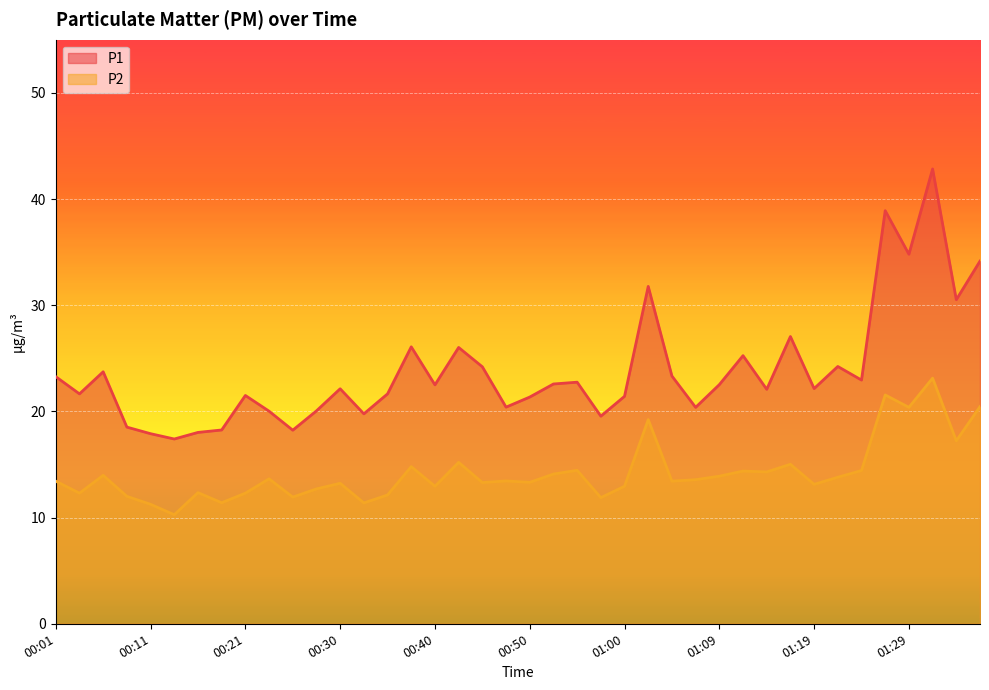

Reading left to right, list all the values displayed in this chart.

P1: 00:01=23.3	00:03=21.6	00:06=23.7	00:08=18.5	00:11=17.9	00:13=17.4	00:16=18.0	00:18=18.2	00:21=21.5	00:23=20.0	00:26=18.2	00:28=20.1	00:30=22.1	00:33=19.8	00:35=21.6	00:38=26.1	00:40=22.5	00:43=26.0	00:45=24.2	00:47=20.4	00:50=21.4	00:52=22.6	00:55=22.8	00:57=19.6	01:00=21.4	01:02=31.8	01:04=23.3	01:07=20.4	01:09=22.5	01:12=25.2	01:14=22.1	01:17=27.1	01:19=22.1	01:22=24.2	01:24=22.9	01:26=38.9	01:29=34.8	01:31=42.8	01:34=30.5	01:36=34.1
P2: 00:01=13.4	00:03=12.3	00:06=14.0	00:08=12.0	00:11=11.2	00:13=10.3	00:16=12.3	00:18=11.4	00:21=12.3	00:23=13.7	00:26=11.9	00:28=12.7	00:30=13.2	00:33=11.4	00:35=12.1	00:38=14.8	00:40=12.9	00:43=15.2	00:45=13.3	00:47=13.4	00:50=13.3	00:52=14.1	00:55=14.4	00:57=11.9	01:00=12.9	01:02=19.2	01:04=13.4	01:07=13.6	01:09=13.9	01:12=14.4	01:14=14.3	01:17=15.0	01:19=13.1	01:22=13.8	01:24=14.4	01:26=21.6	01:29=20.4	01:31=23.1	01:34=17.2	01:36=20.4